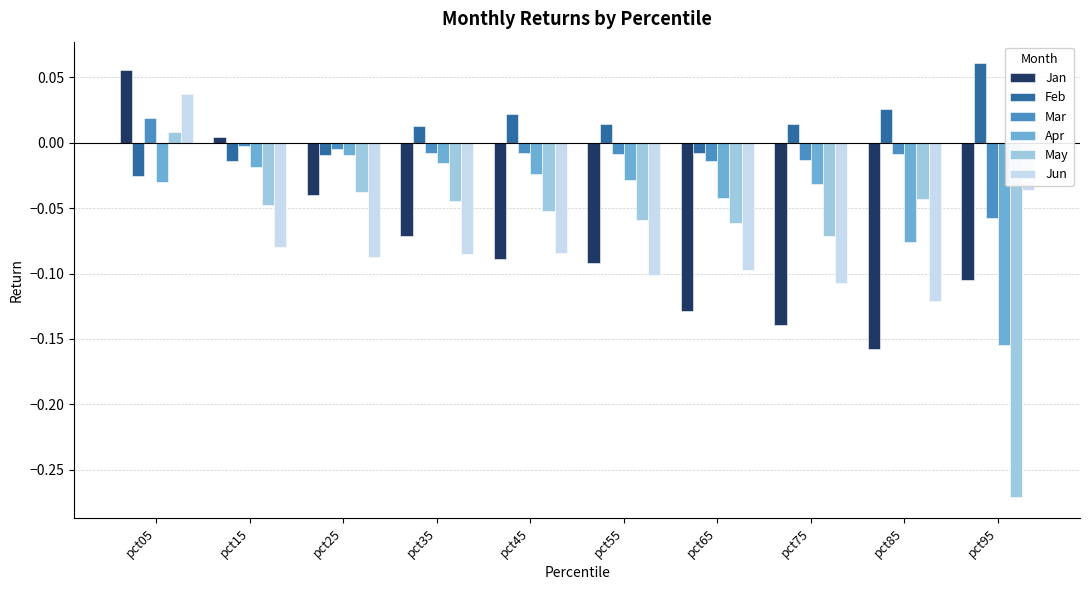

What are all the series names shown in the legend?

Jan, Feb, Mar, Apr, May, Jun